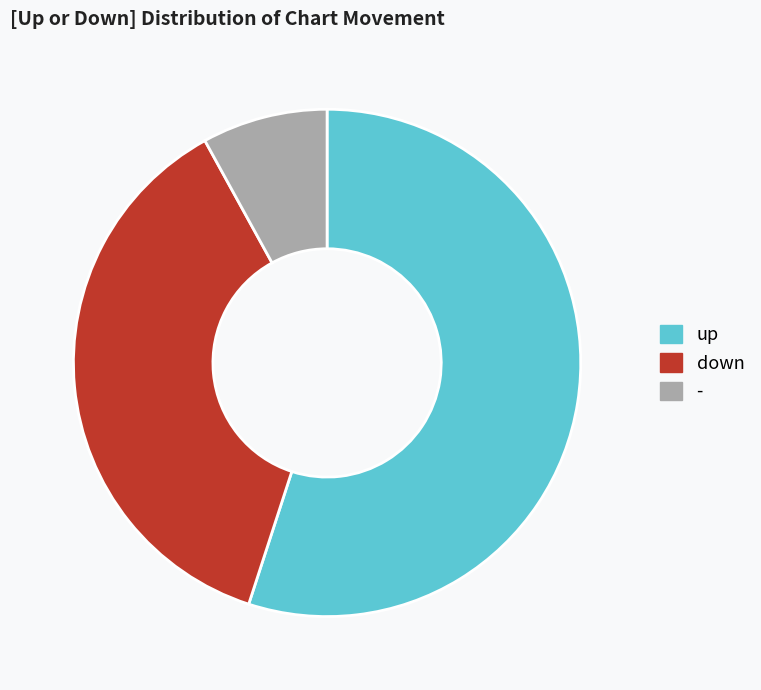

Approximately how many times larger is the value at up compared to down?

1.5